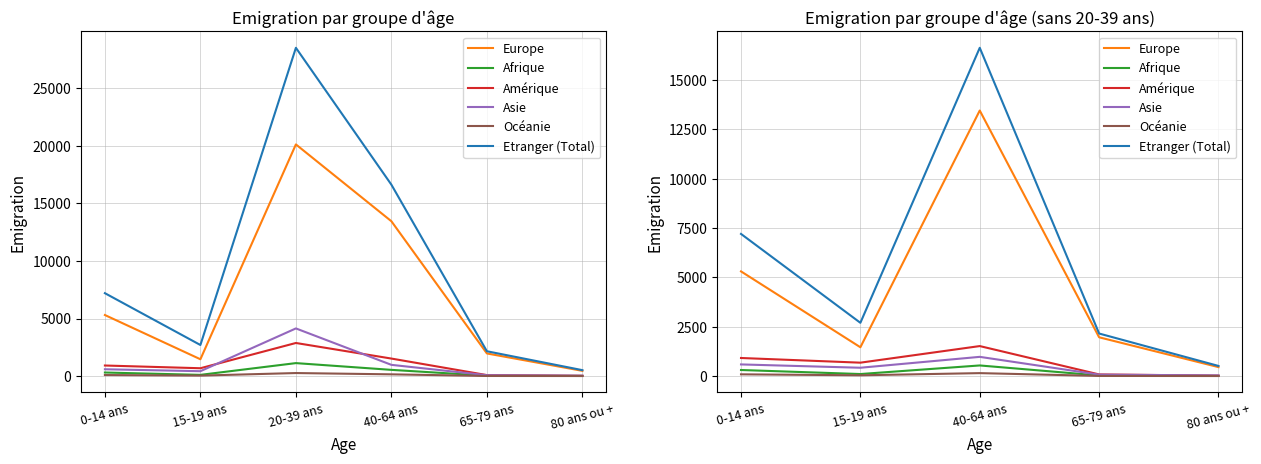

True or false: Océanie and Afrique cross at least once.

False